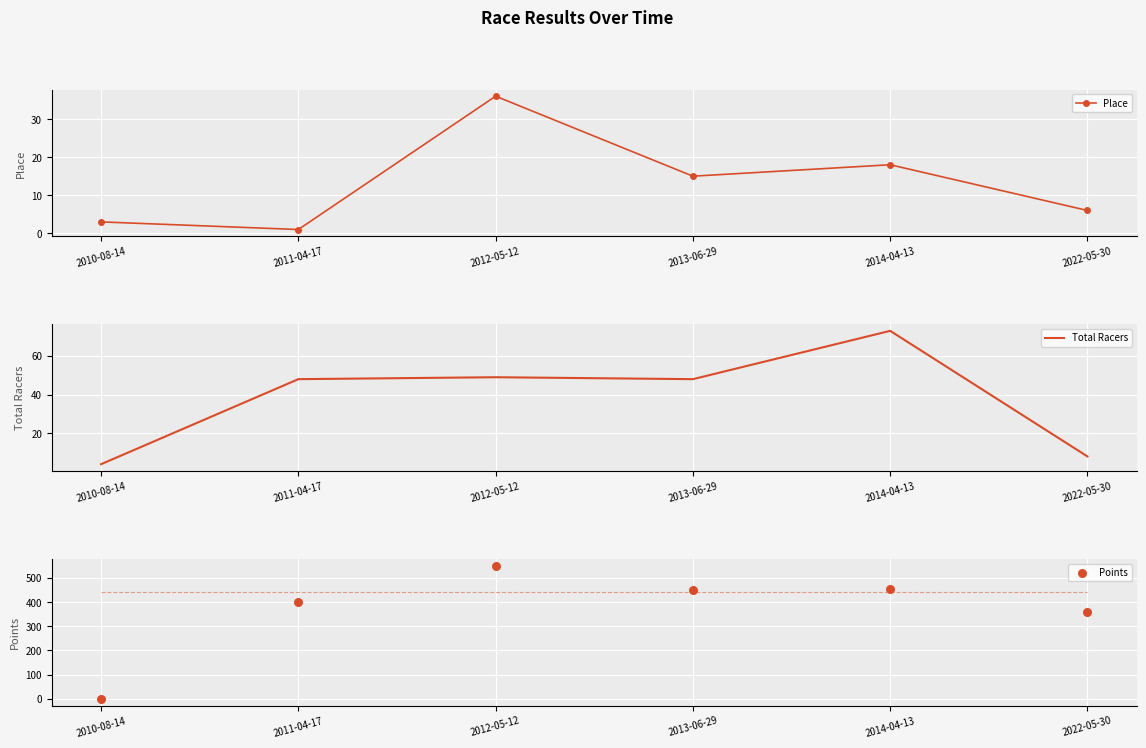

Is the value of Place at 2013-06-29 greater than the value of Total Racers at 2014-04-13?

No